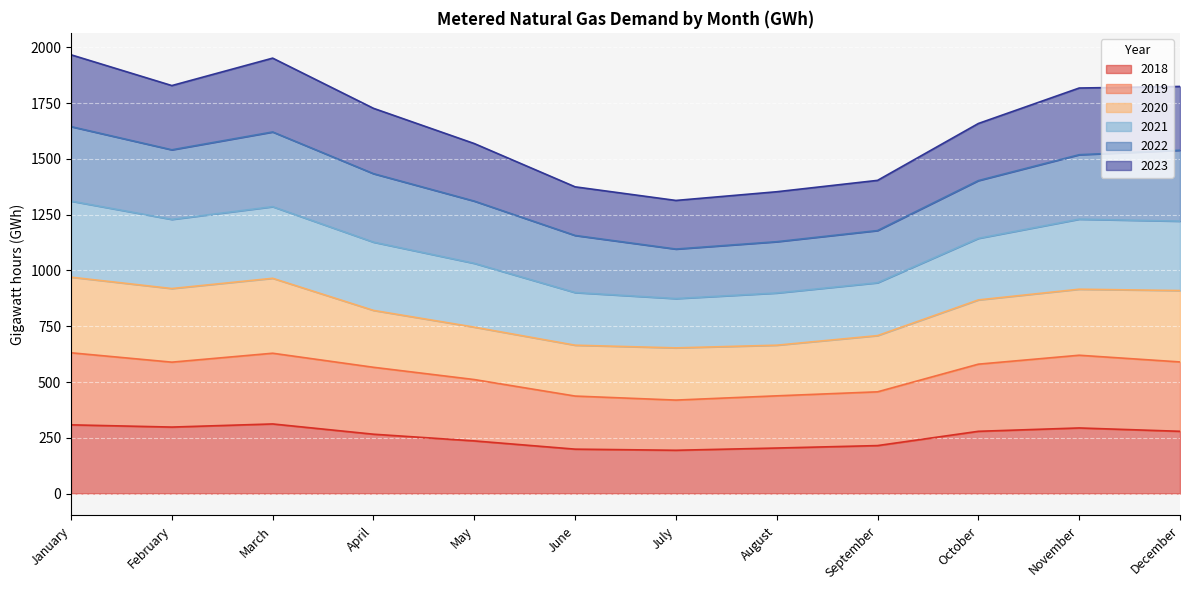

Is it true that 2019 equals 511 at May?

True